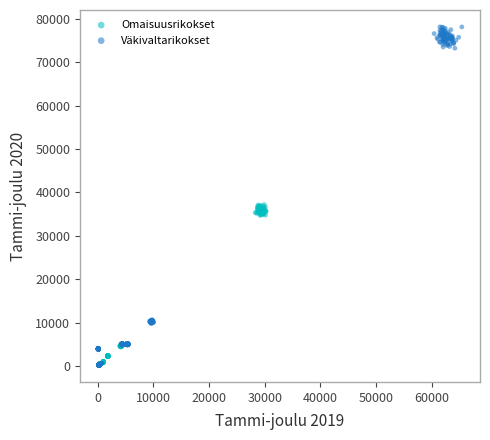

Which series has the widest spread of Y values?

Väkivaltarikokset